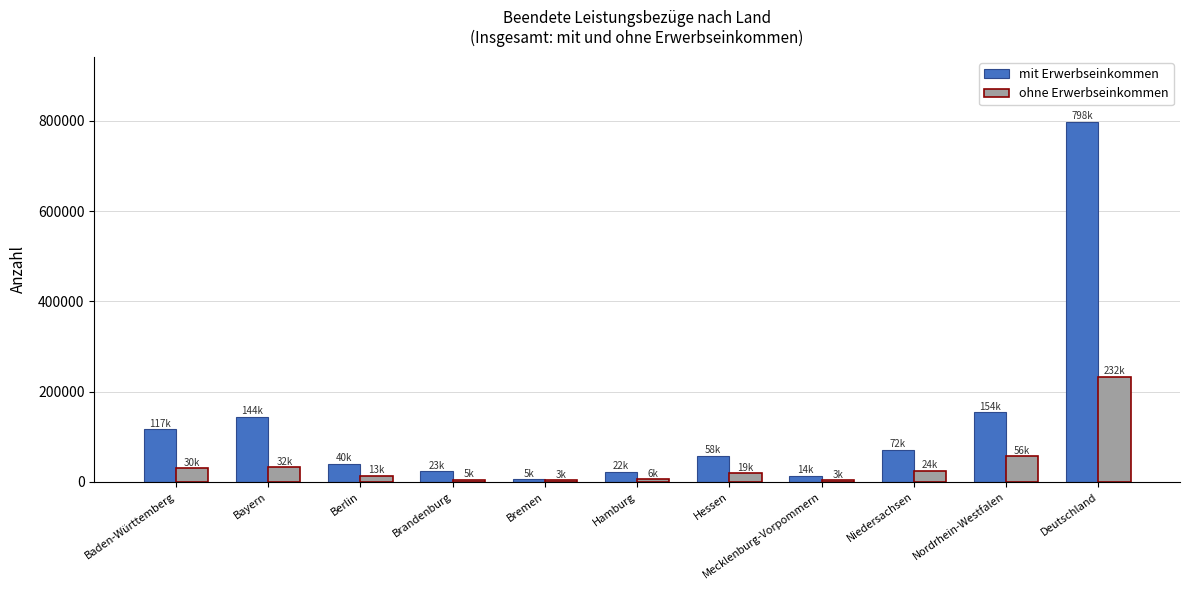

Rank the series by their average value, from lowest to highest.

ohne Erwerbseinkommen, mit Erwerbseinkommen